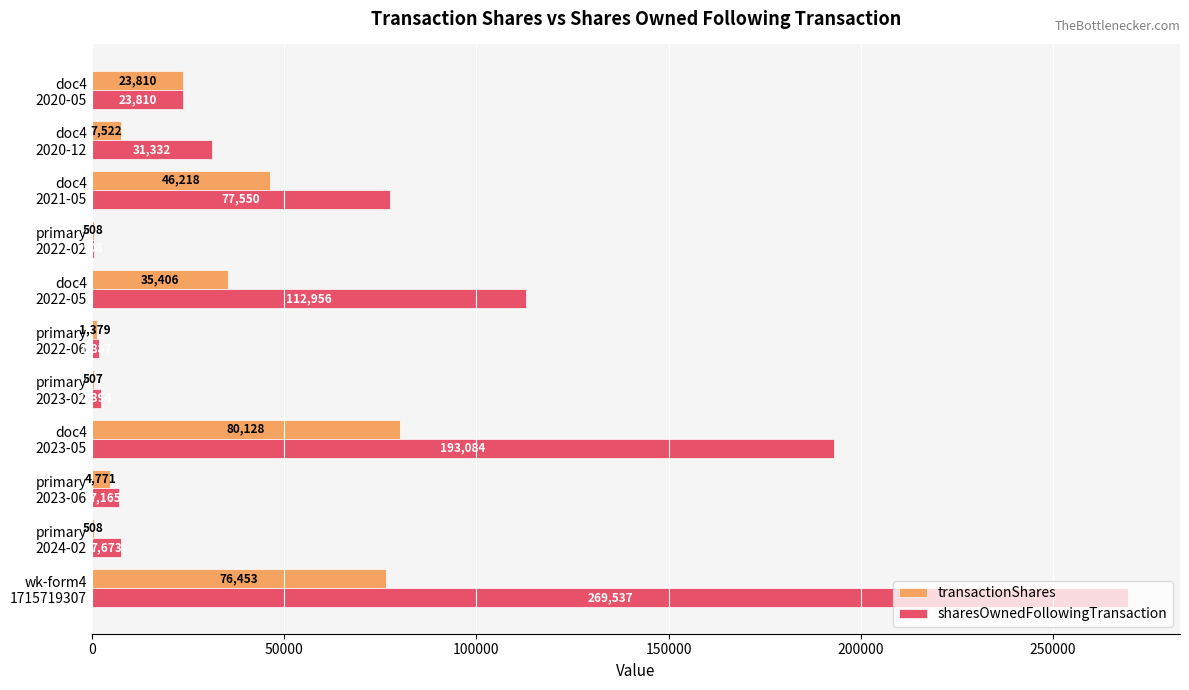

What is the highest value of the sharesOwnedFollowingTransaction series?

269537